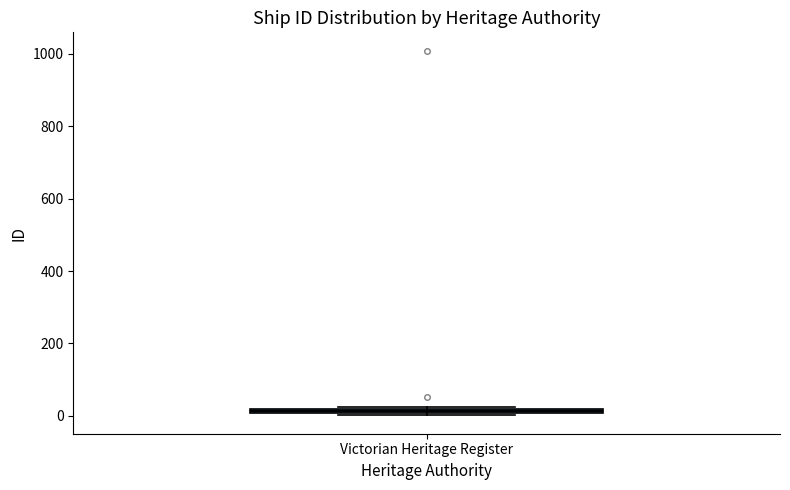

Where is the lower edge of the box for Victorian Heritage Register on the y-axis? The values are not printed on the chart, so give them approximately, as read against the axis.

0